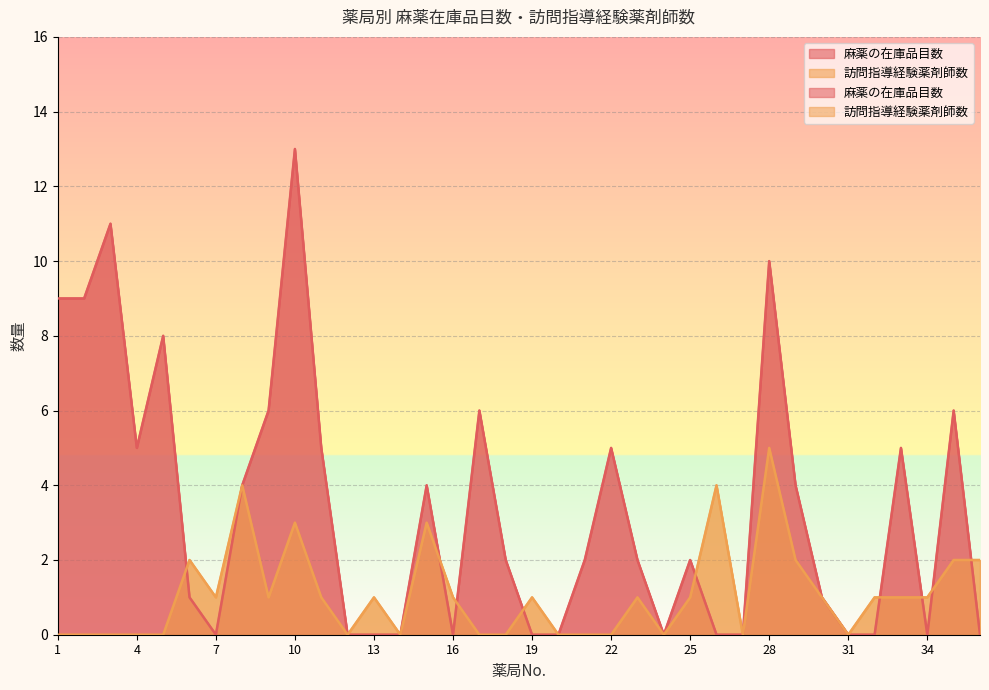

True or false: 麻薬の在庫品目数 has more than 2 points higher than both neighbors.

True